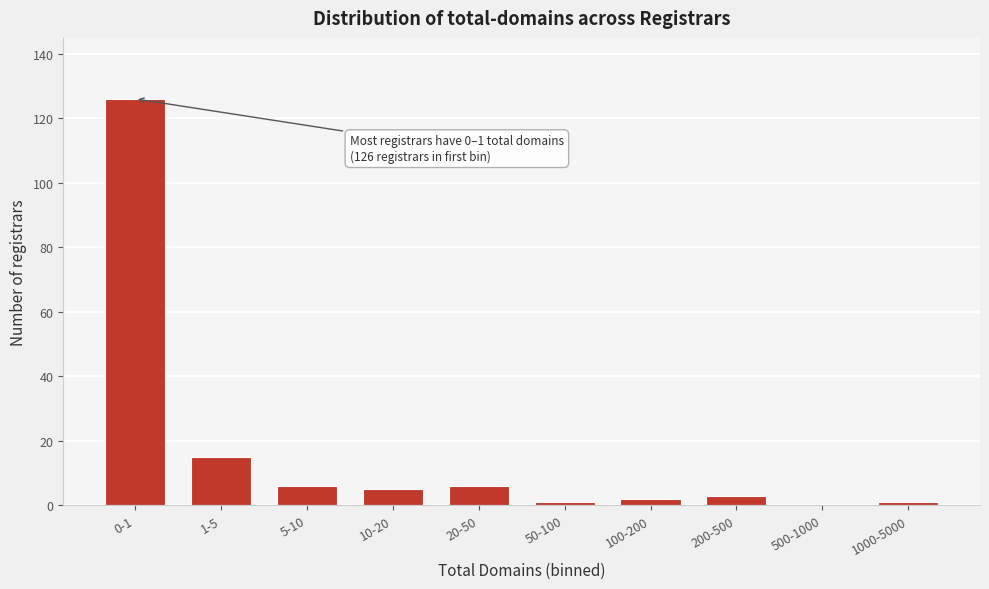

Reading left to right, transcribe all the data shown in this chart.

0-1=126	1-5=15	5-10=6	10-20=5	20-50=6	50-100=1	100-200=2	200-500=3	500-1000=0	1000-5000=1